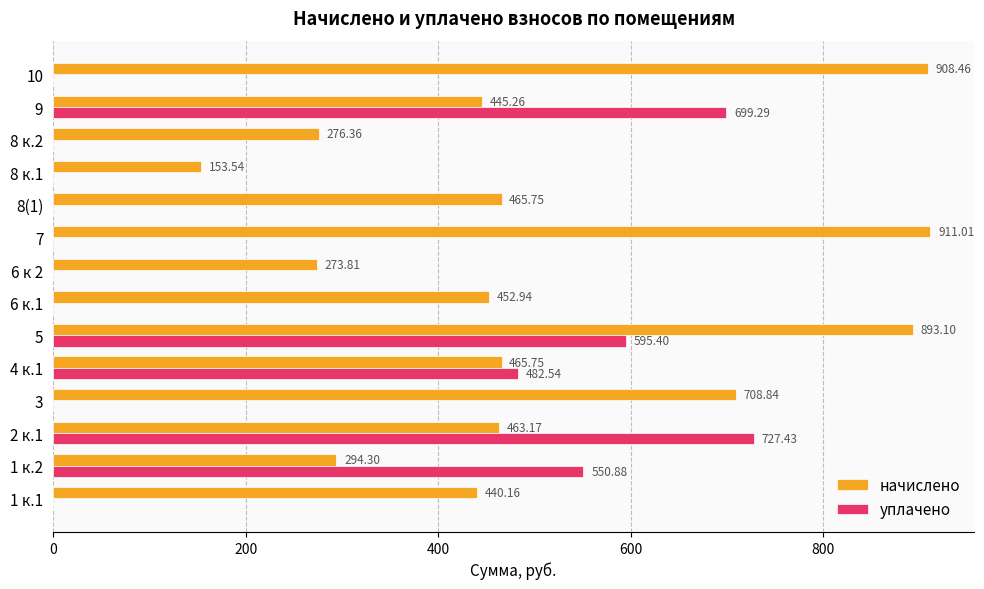

Which series changed the most between 1 к.1 and 5?

уплачено